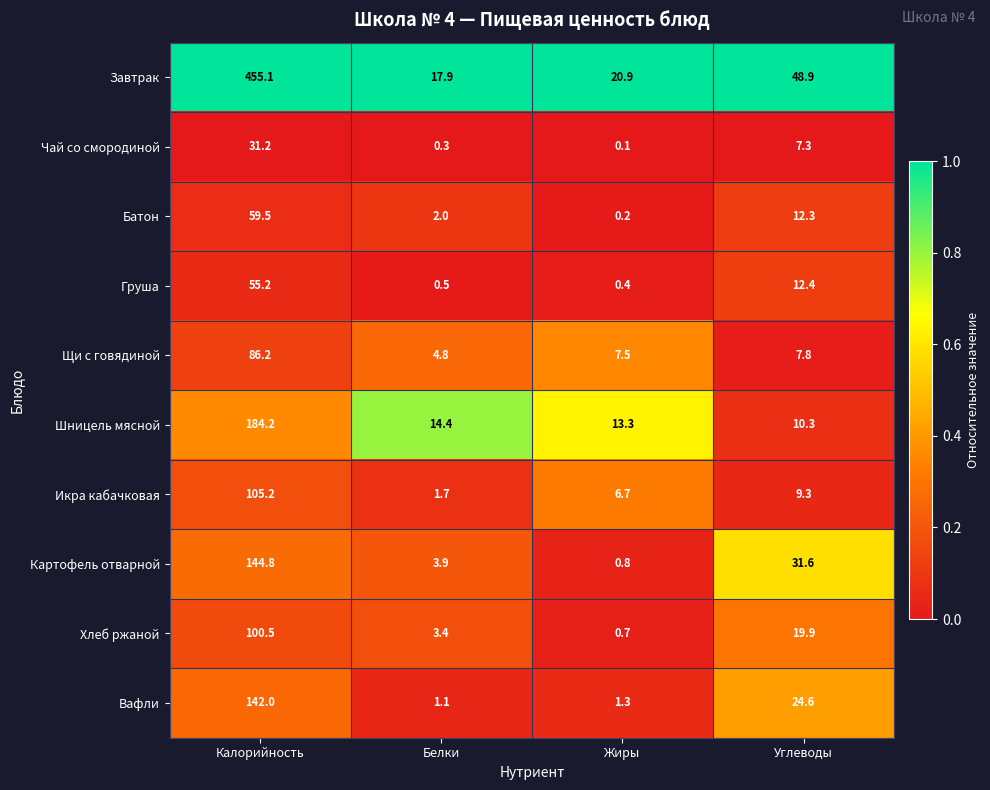

At which category does the chart reach its minimum across all series?

Жиры